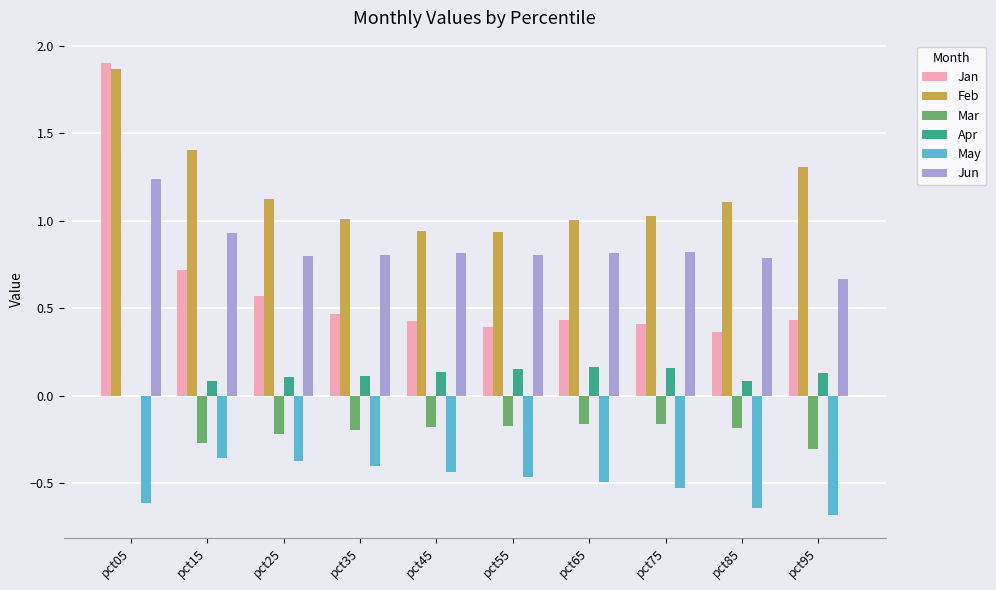

What is the total value across all series at pct25?

2.0